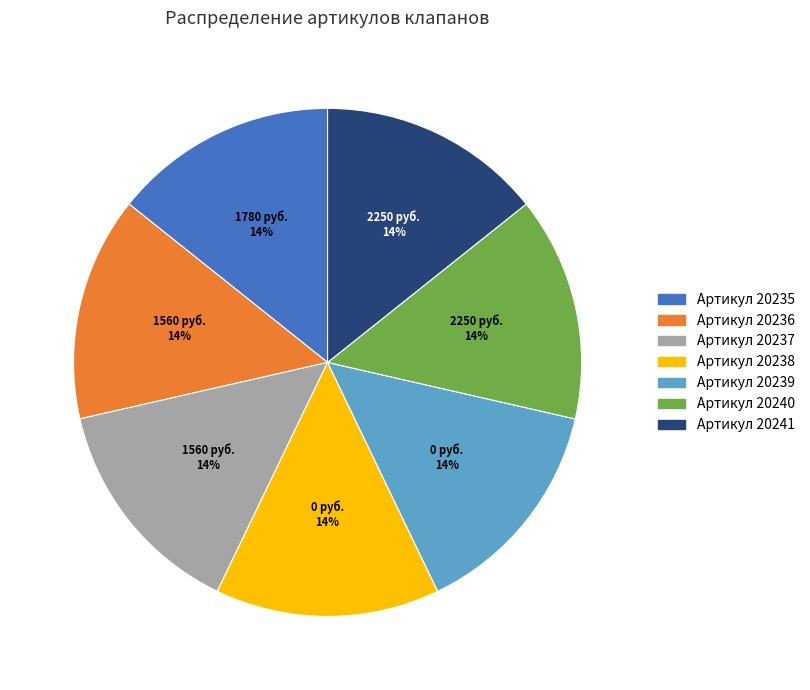

How many slices are in this pie chart?

7